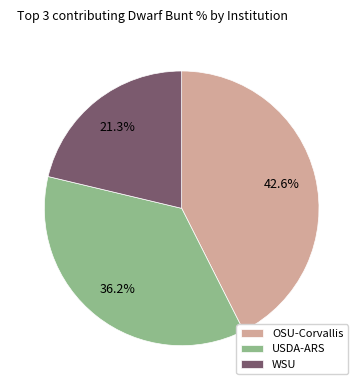

Which slice is the largest?

OSU-Corvallis